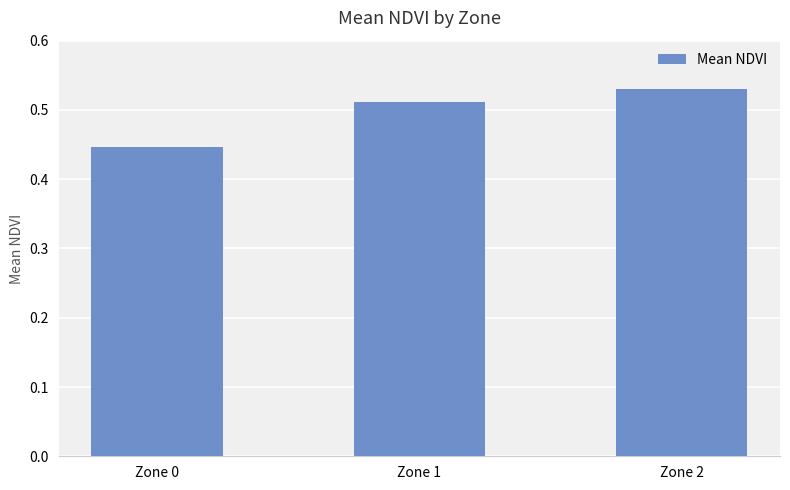

Rank the categories by value from lowest to highest.

Zone 0, Zone 1, Zone 2